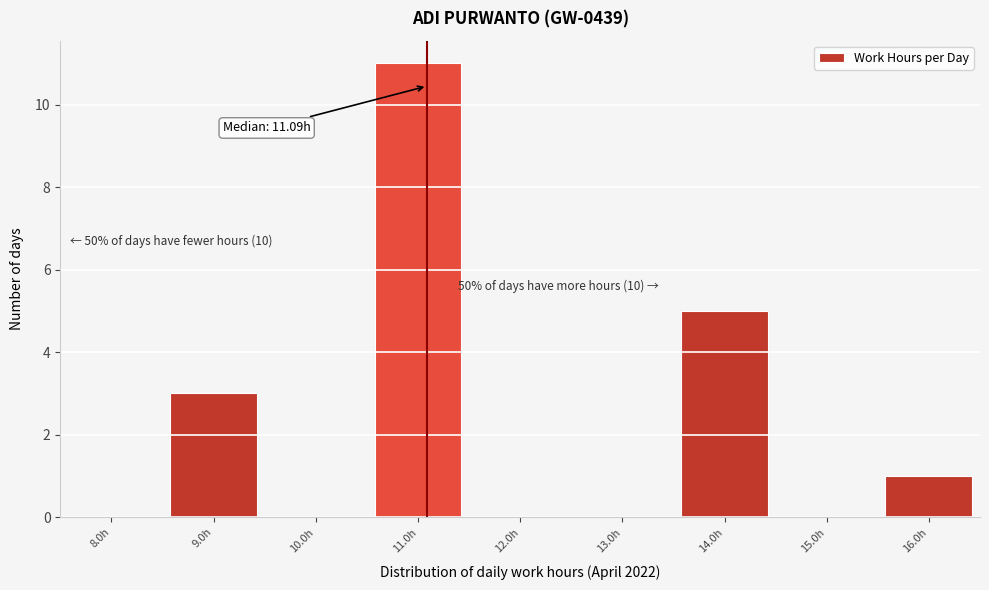

Over which range of the x-axis is the bar tallest?

10.5 to 11.5